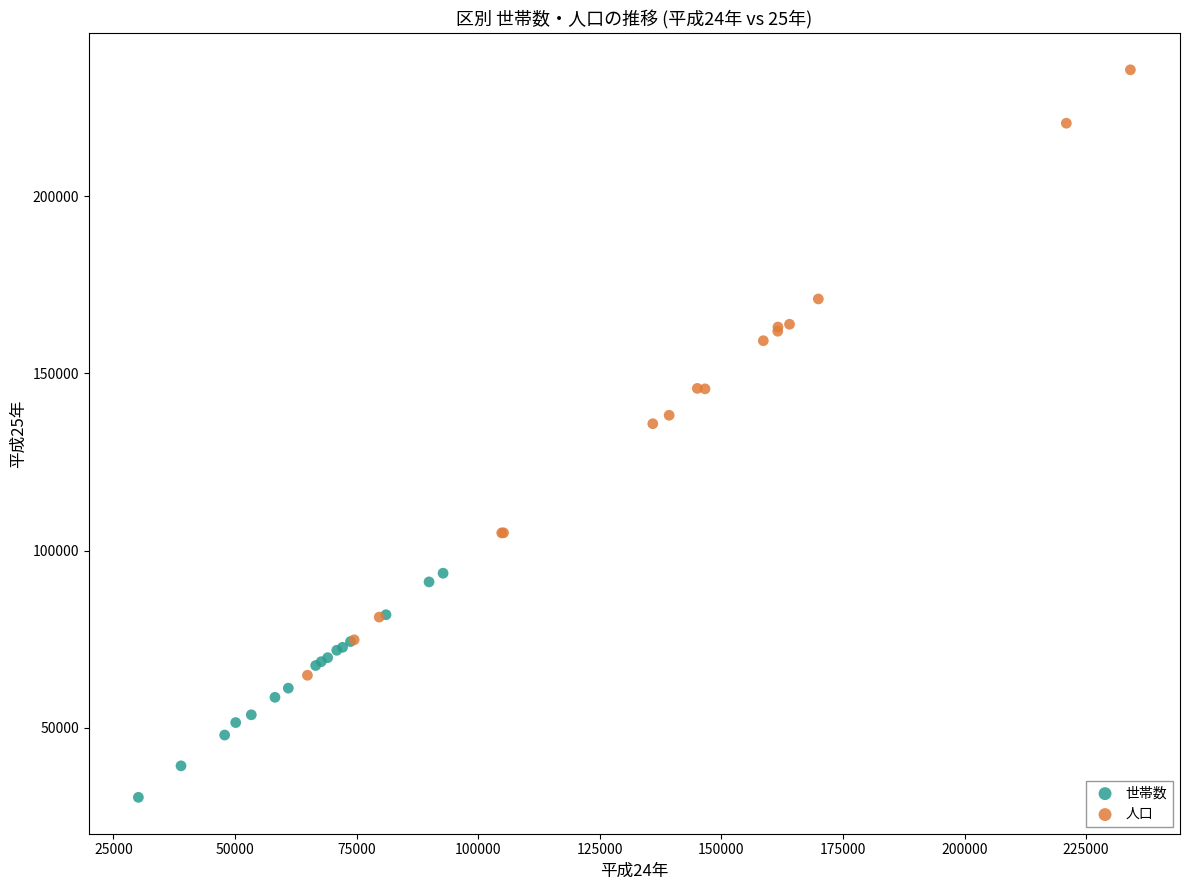

What are all the series names shown in the legend?

世帯数, 人口